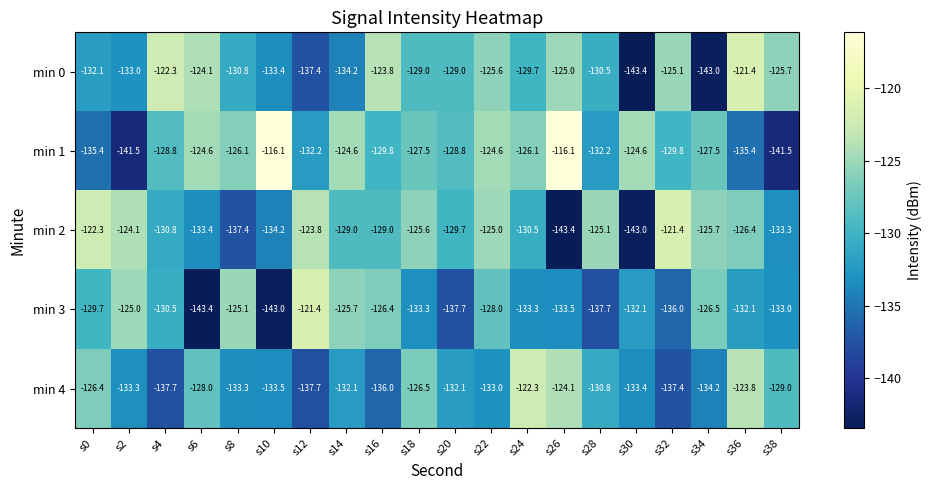

At which label does min 0 first exceed -129?

s4